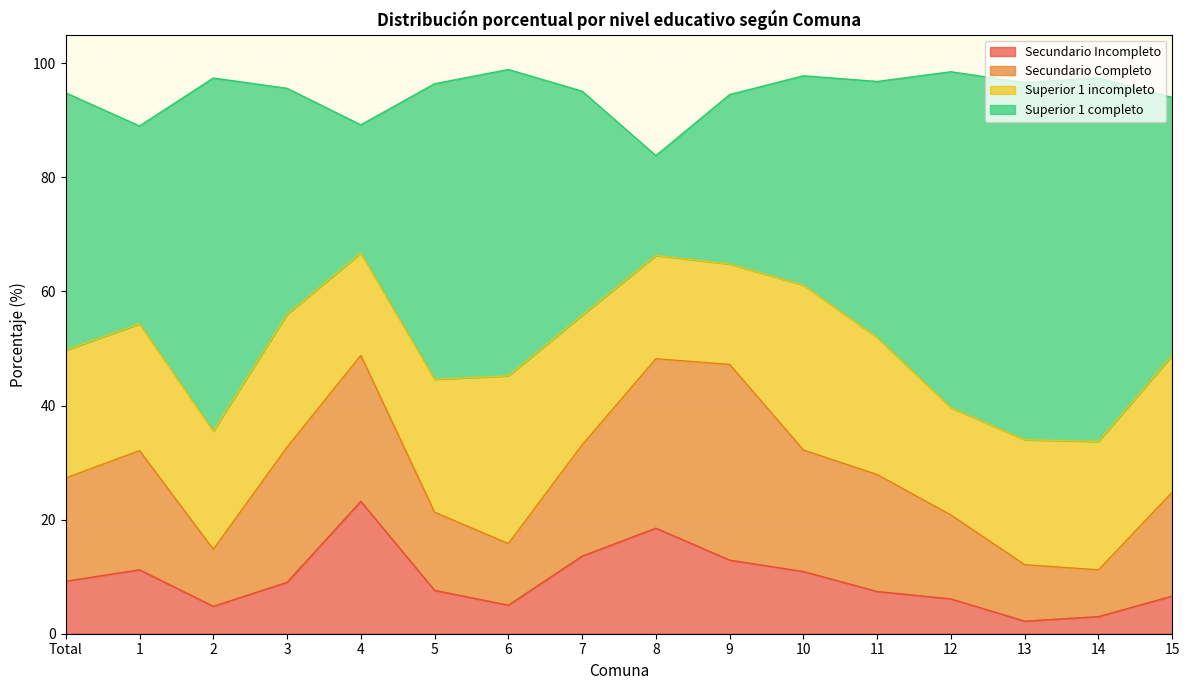

Is it true that Superior 1 incompleto equals 22.4 at Total?

True